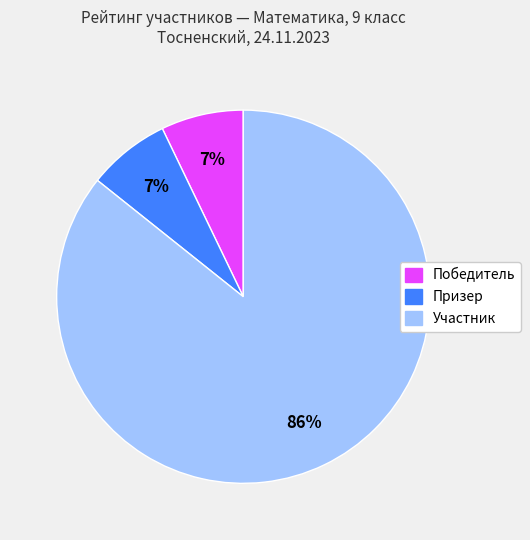

To the nearest percent, what is the difference between the Участник and Победитель slice percentages?

79%